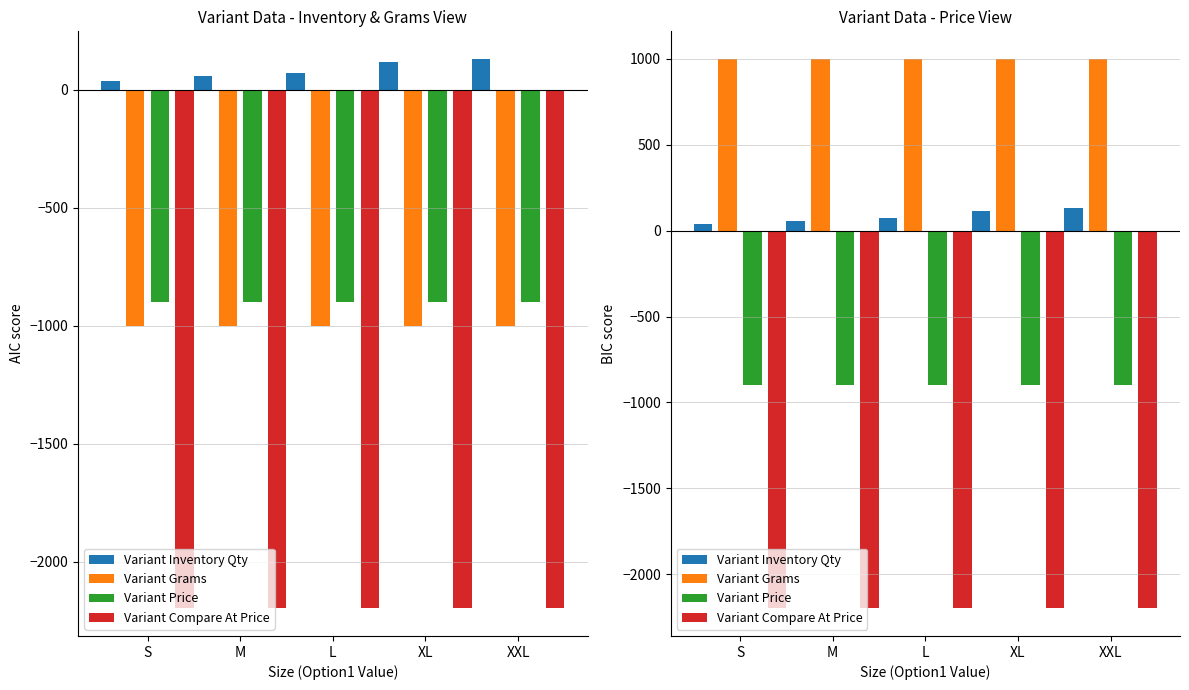

What are all the series names shown in the legend?

Variant Inventory Qty, Variant Grams, Variant Price, Variant Compare At Price